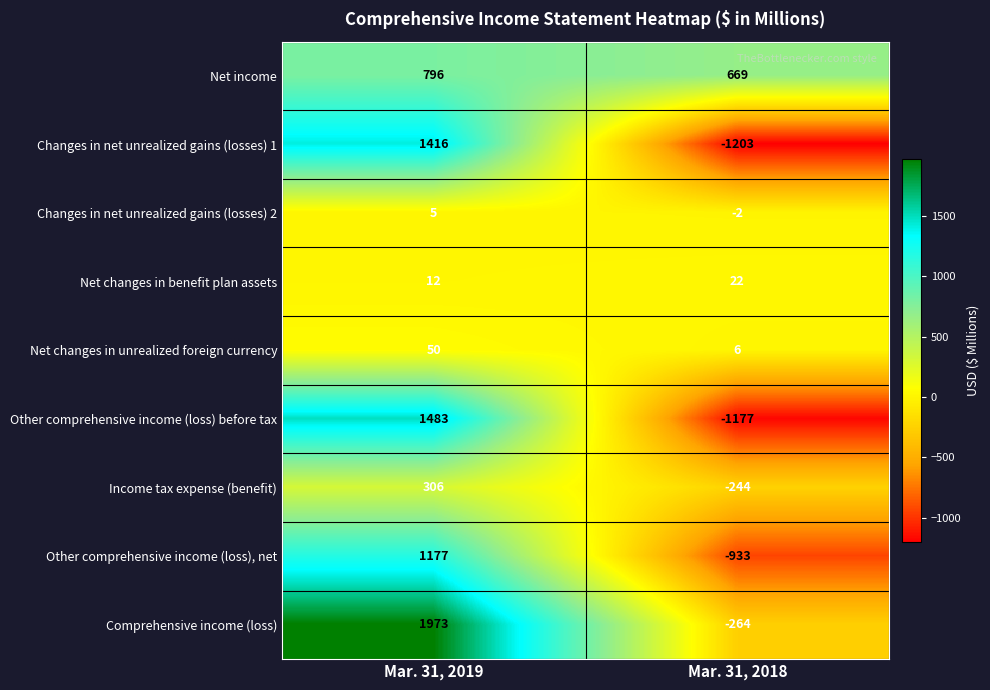

The value of Other comprehensive income (loss), net at Mar. 31, 2018 is -933. True or false?

True